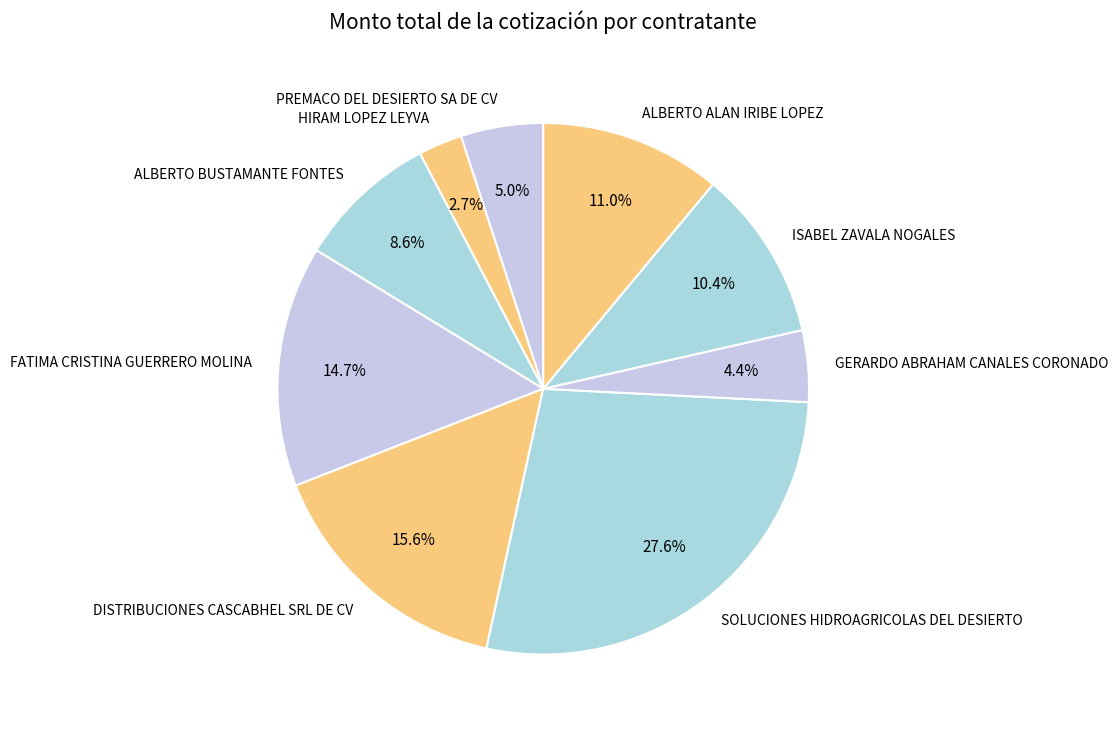

Rank the categories by value from lowest to highest.

HIRAM LOPEZ LEYVA, GERARDO ABRAHAM CANALES CORONADO, PREMACO DEL DESIERTO SA DE CV, ALBERTO BUSTAMANTE FONTES, ISABEL ZAVALA NOGALES, ALBERTO ALAN IRIBE LOPEZ, FATIMA CRISTINA GUERRERO MOLINA, DISTRIBUCIONES CASCABHEL SRL DE CV, SOLUCIONES HIDROAGRICOLAS DEL DESIERTO